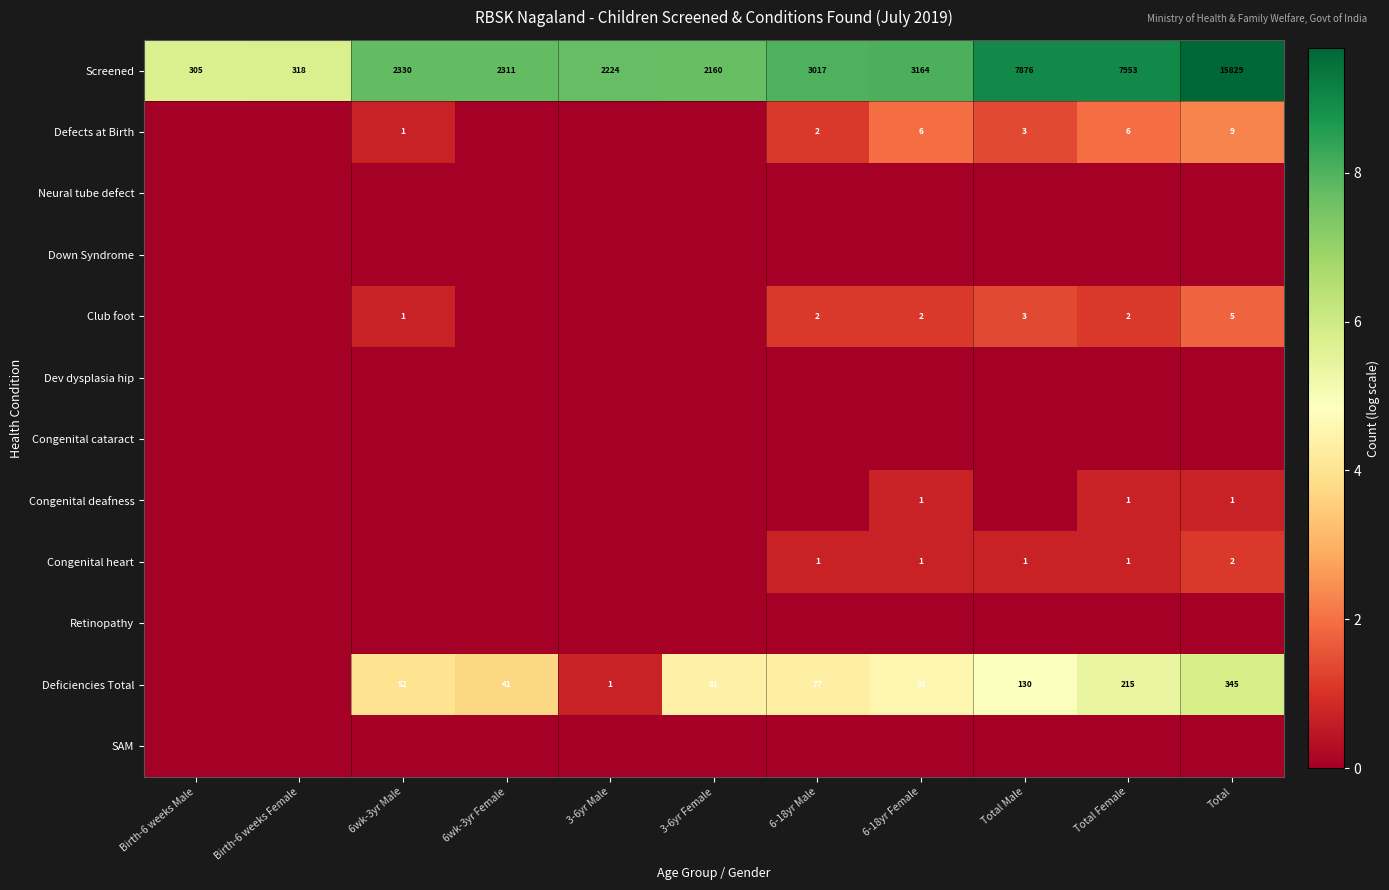

What is the sum of the Deficiencies Total values at 3-6yr Female and 3-6yr Male?

82